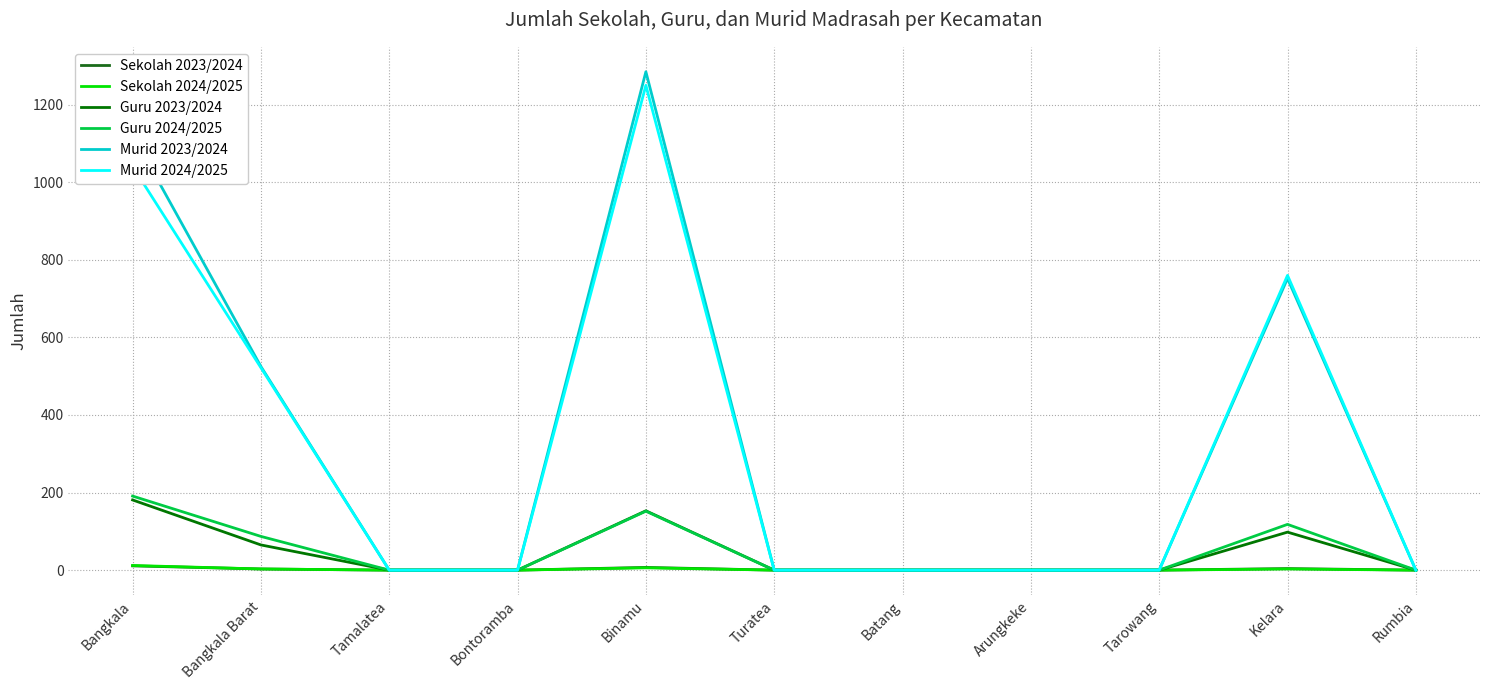

True or false: Guru 2024/2025 and Murid 2024/2025 cross at least once.

False